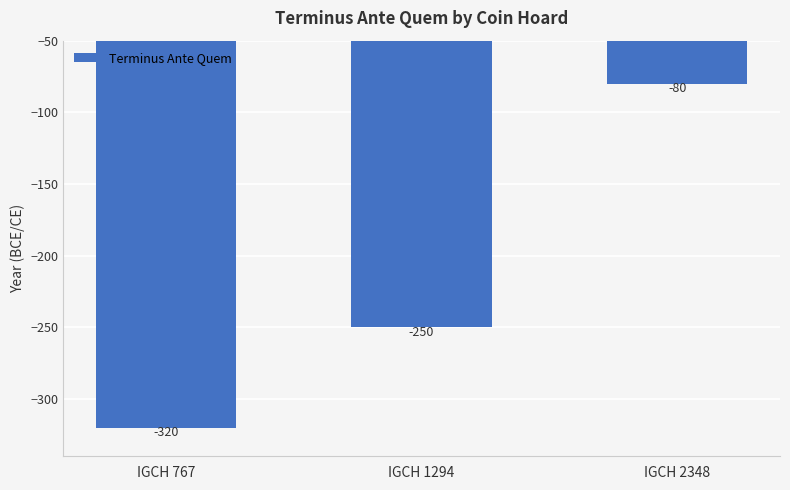

What is the approximate value at IGCH 2348?

-80